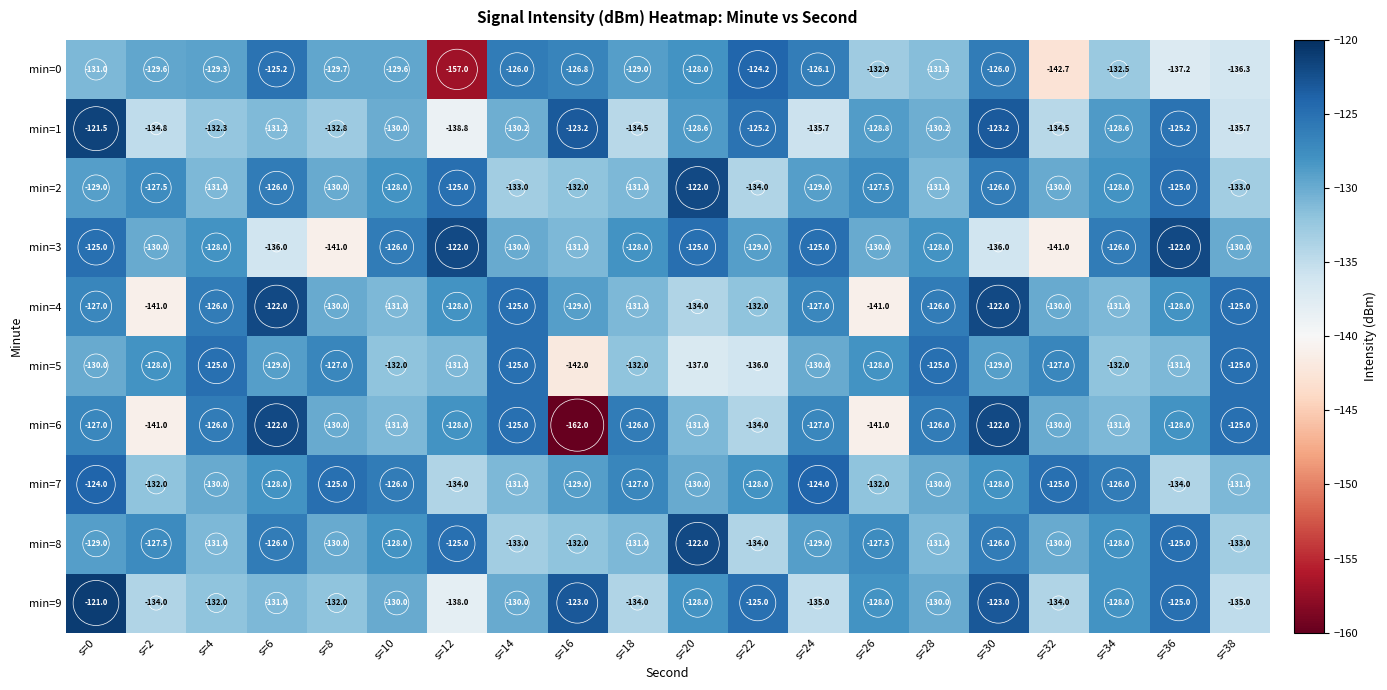

What is the difference between the highest and lowest values at s=18?

8.5